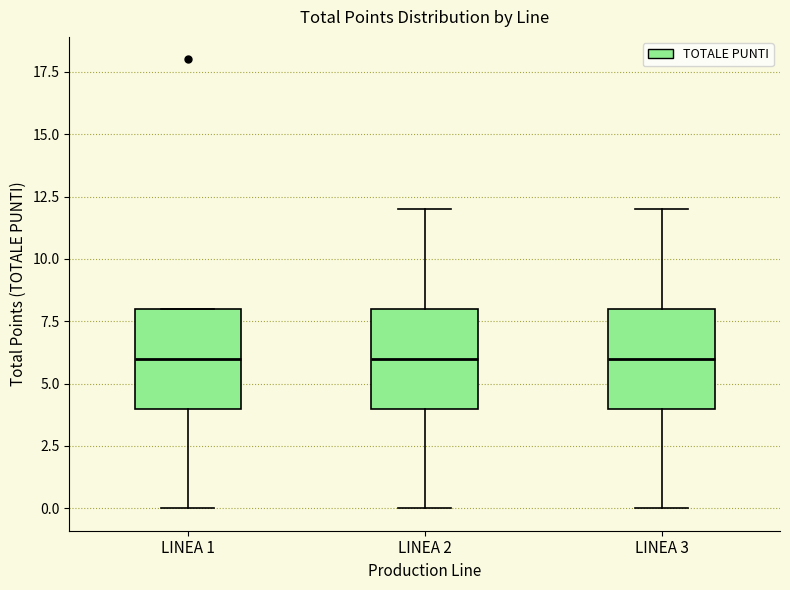

Reading left to right, read every box against the y-axis: the position of its median line, the range the box covers, and the ends of its whiskers. The values are not printed on the chart, so give them approximately, as read against the axis.

LINEA 1: median 6, box 4 to 8, whiskers 0 to 8
LINEA 2: median 6, box 4 to 8, whiskers 0 to 12
LINEA 3: median 6, box 4 to 8, whiskers 0 to 12